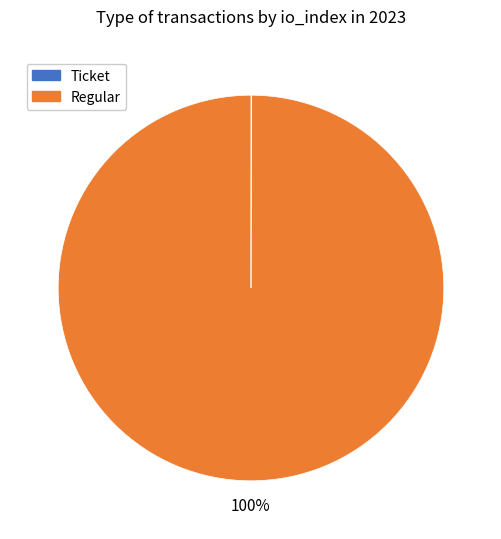

To the nearest percent, what is the average slice percentage?

50%